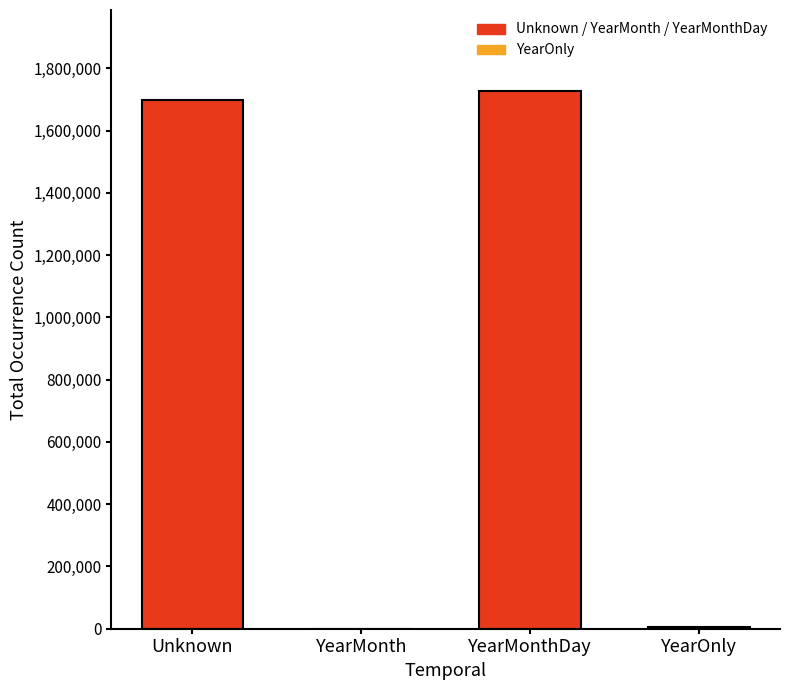

Count the number of data series in this chart.

1